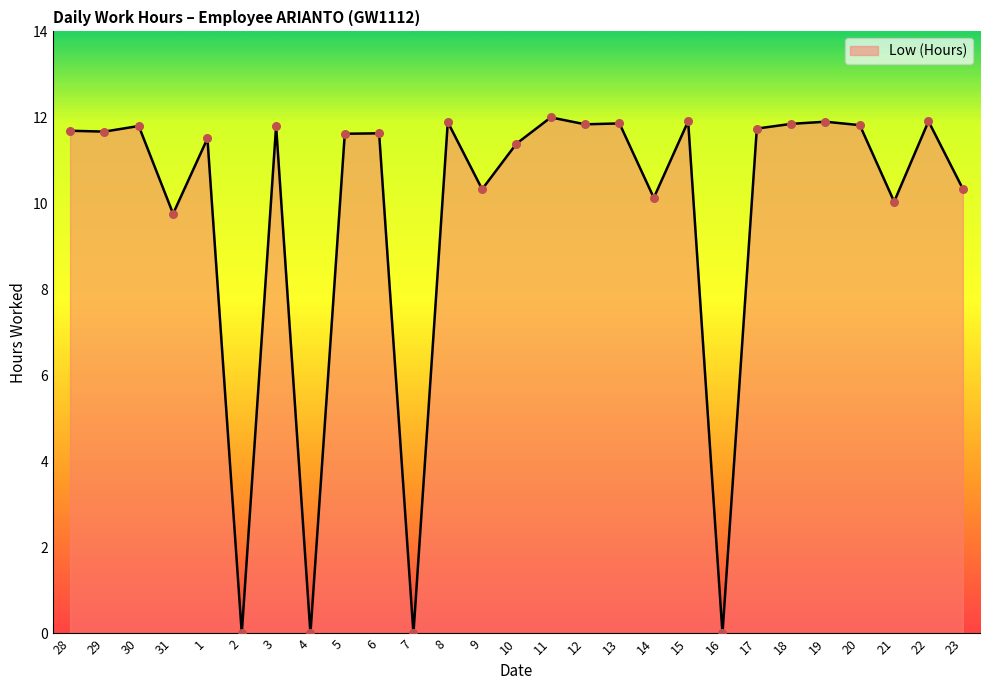

Which has a higher value, 14 or 19?

19